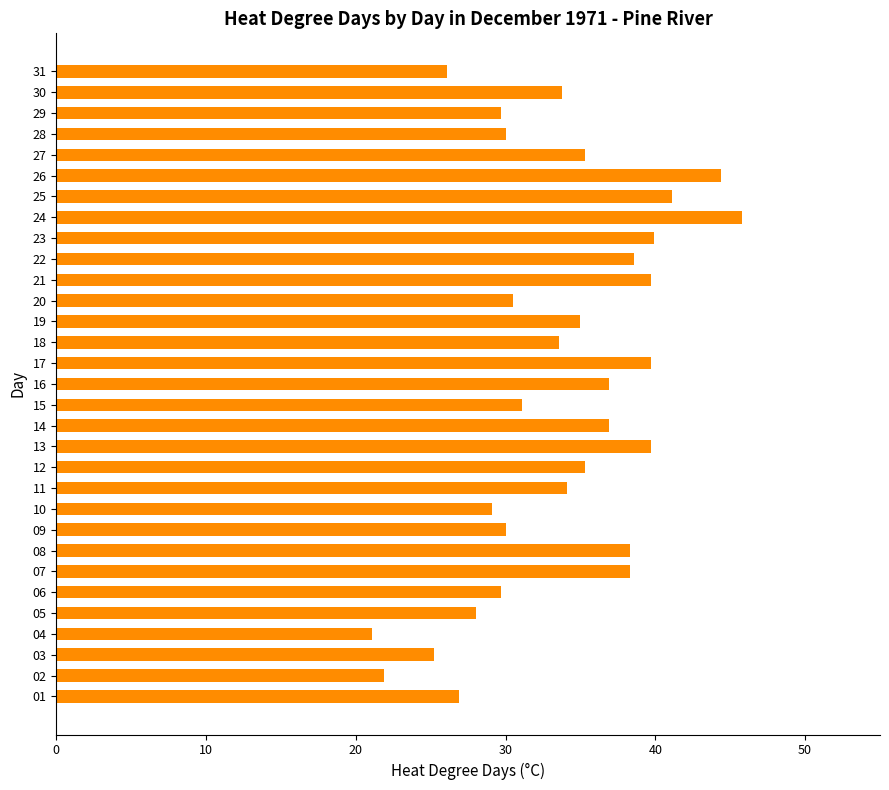

True or false: the data shows 41.1 at 25.

True